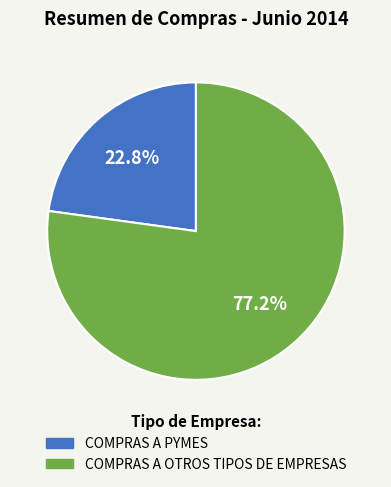

Is there a majority slice in this chart?

Yes